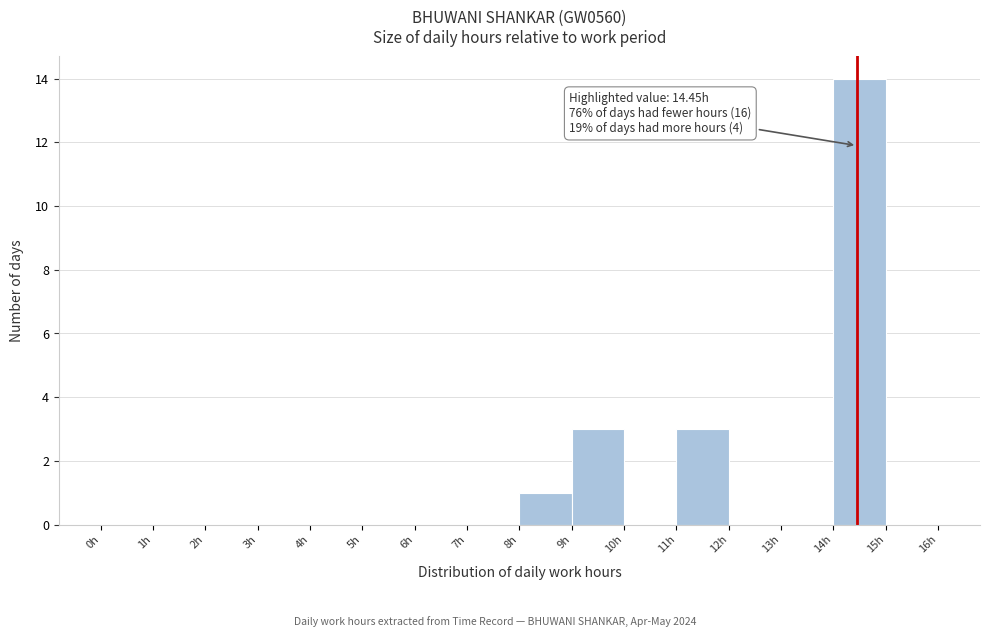

Over which range of the x-axis is the bar tallest?

14 to 15